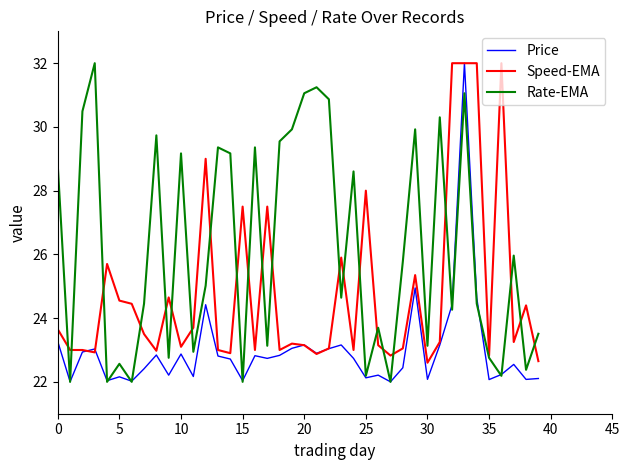

List the series in order of their overall mean, highest first.

Rate-EMA, Speed-EMA, Price